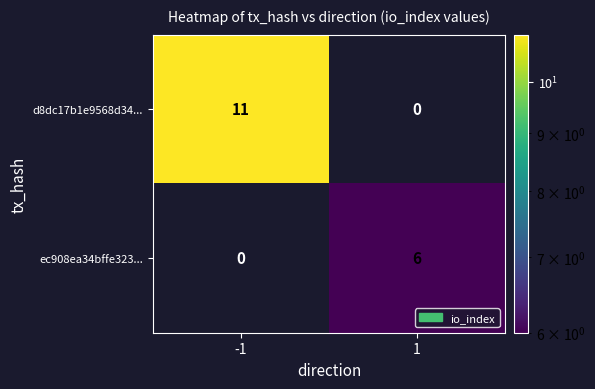

Rank the series at 1 from lowest to highest value.

d8dc17b1e9568d34..., ec908ea34bffe323...